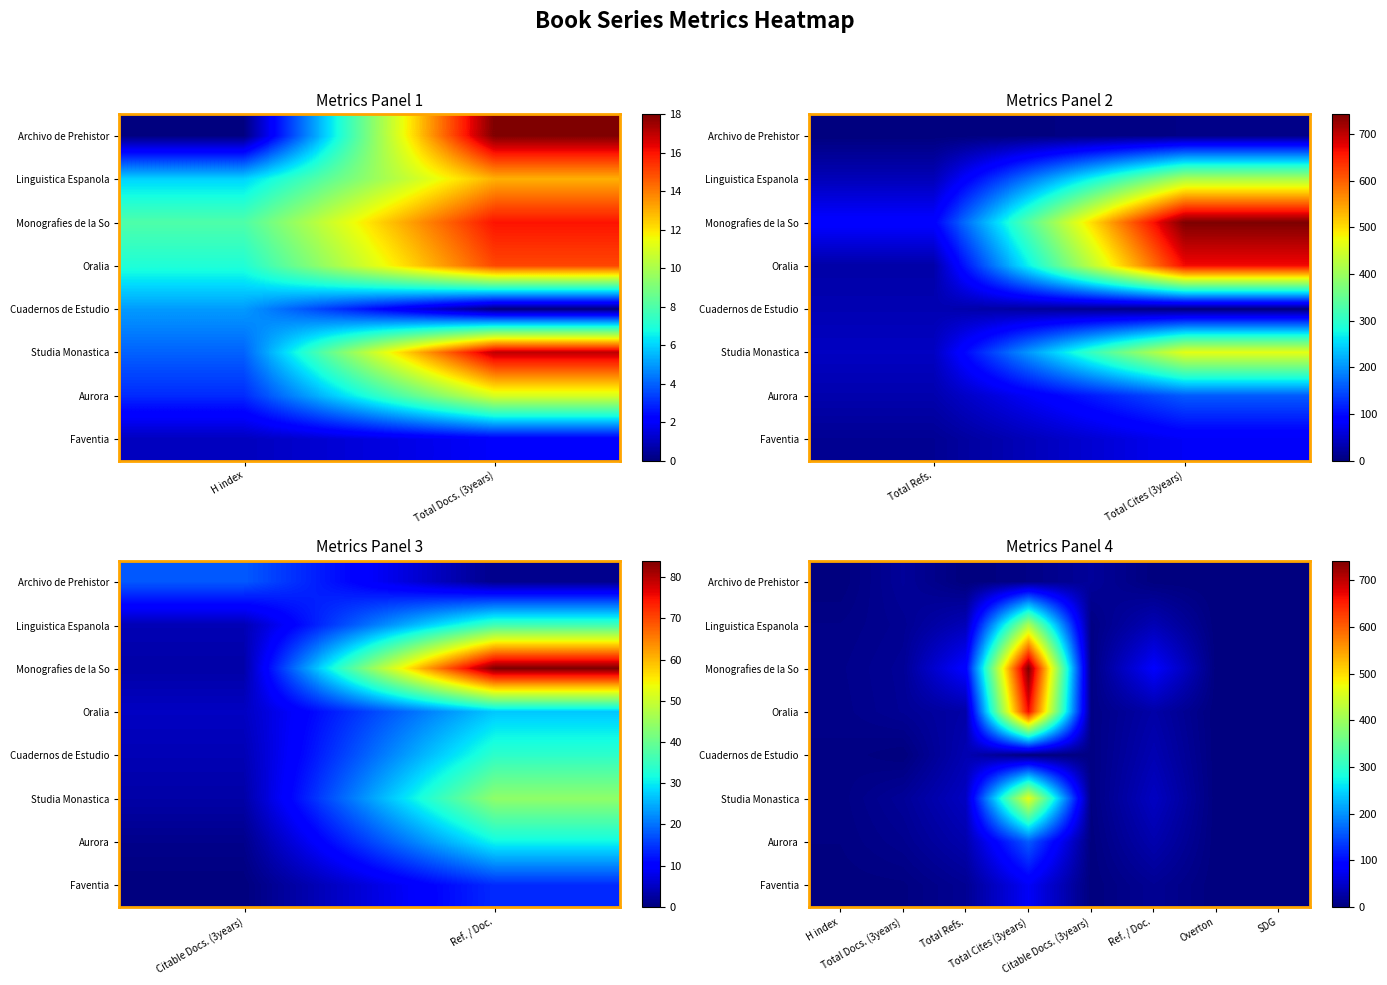

Is the value of Faventia at Citable Docs. (3years) greater than the value of Aurora at Citable Docs. (3years)?

No